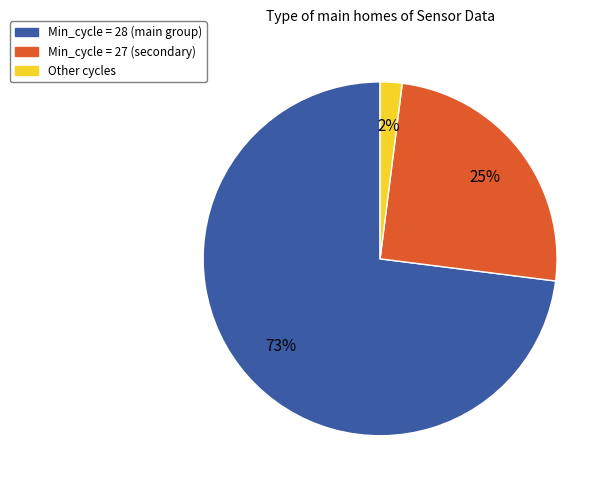

To the nearest percent, what is the average slice percentage?

33%